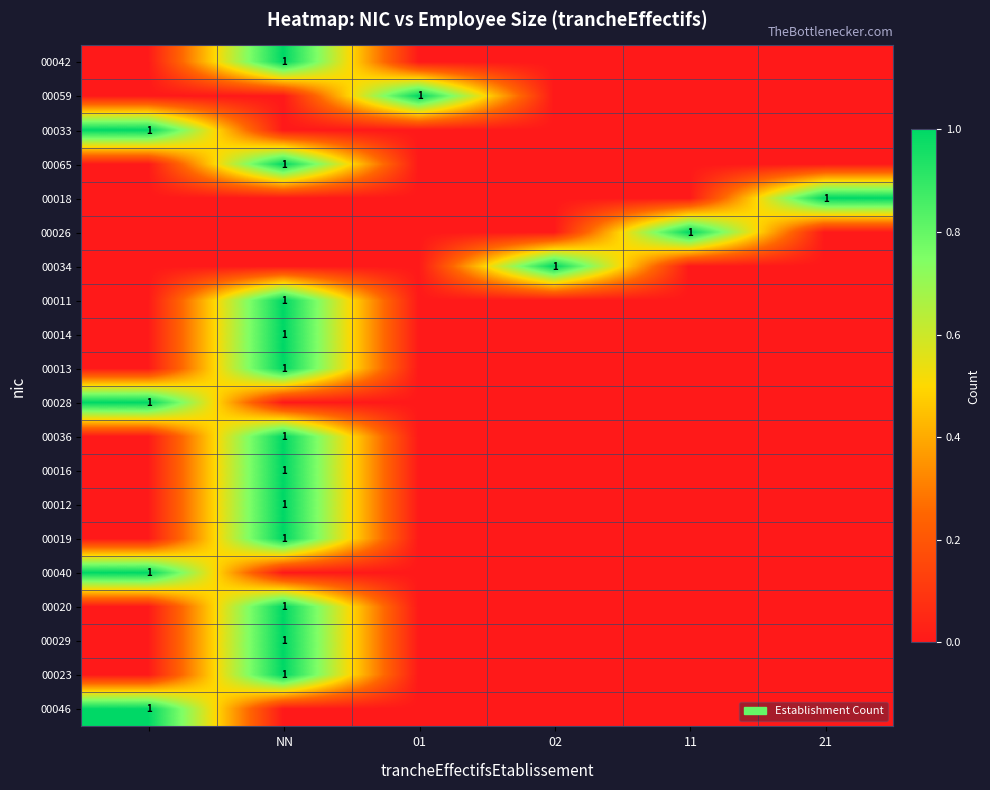

True or false: 00019 has a value of 0 at NN.

False